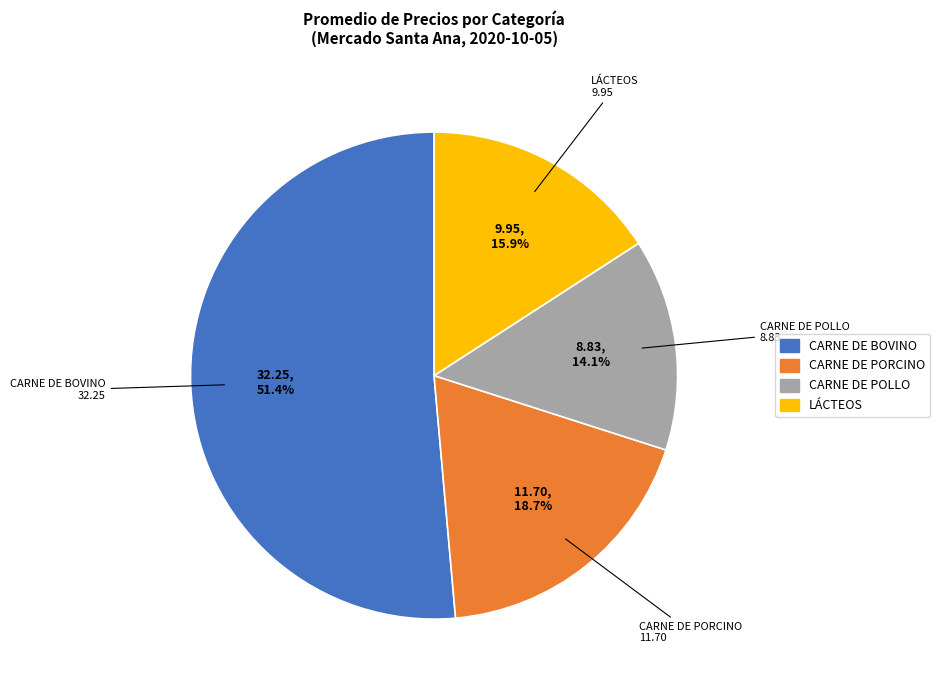

Rank the categories by value from highest to lowest.

CARNE DE BOVINO, CARNE DE PORCINO, LÁCTEOS, CARNE DE POLLO